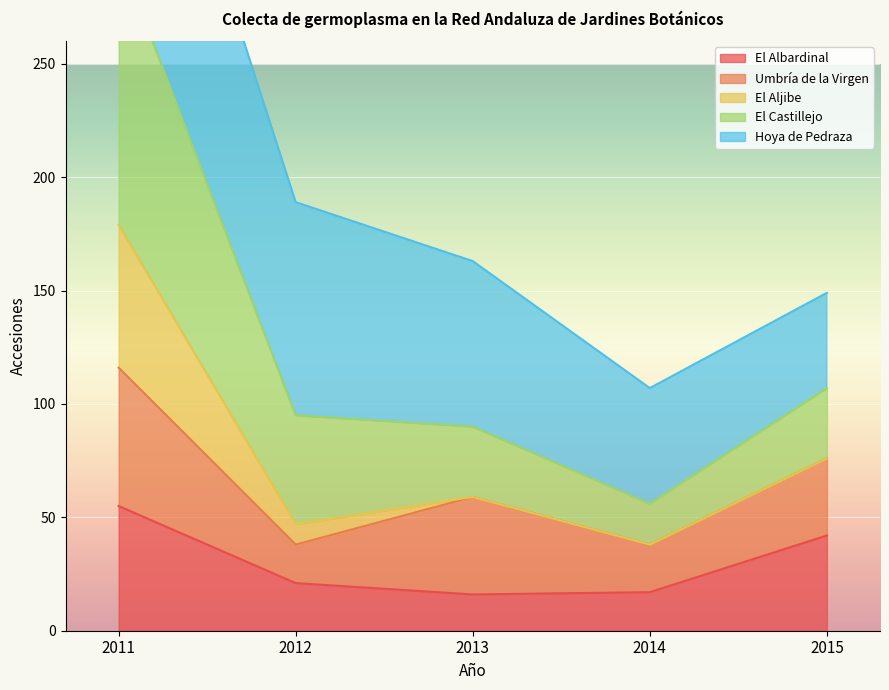

True or false: El Aljibe and El Castillejo intersect in this chart.

False